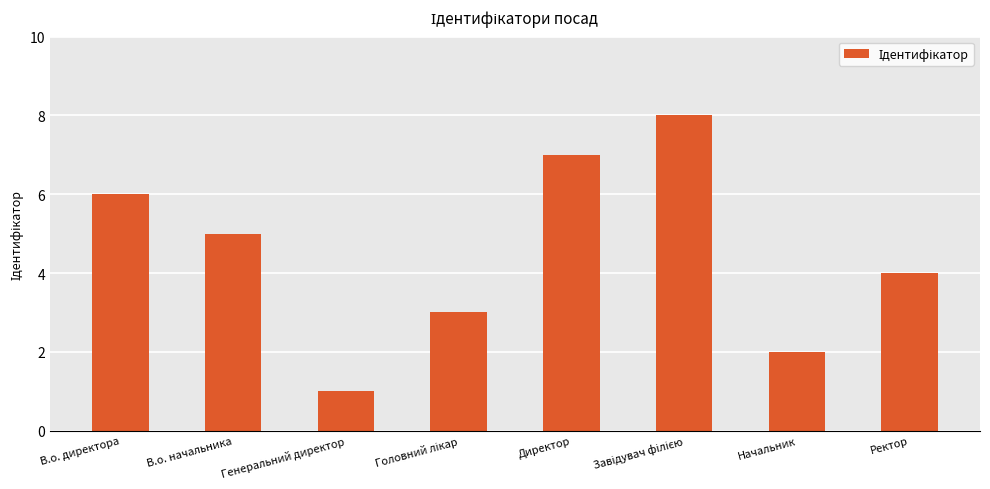

Which label corresponds to the smallest value in the chart?

Генеральний директор